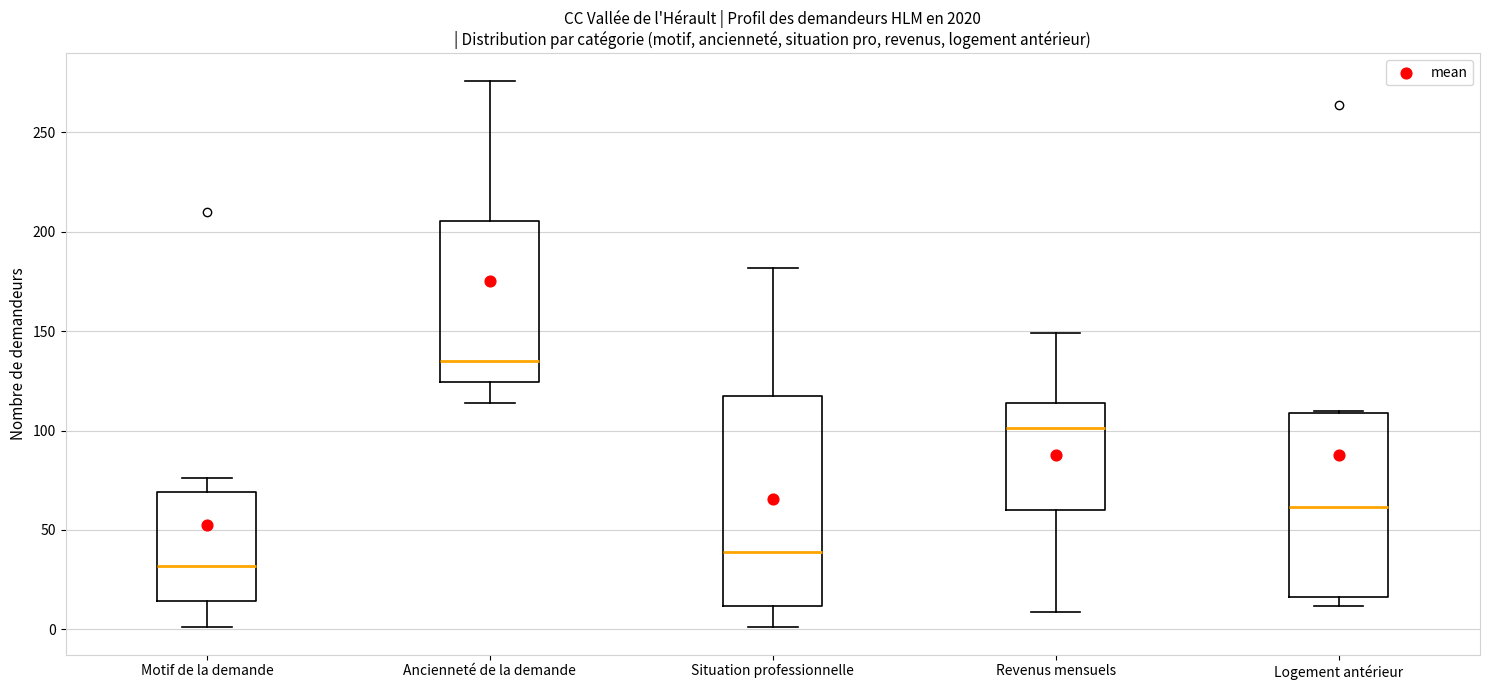

Where is the lower edge of the box for Motif de la demande on the y-axis? The values are not printed on the chart, so give them approximately, as read against the axis.

15